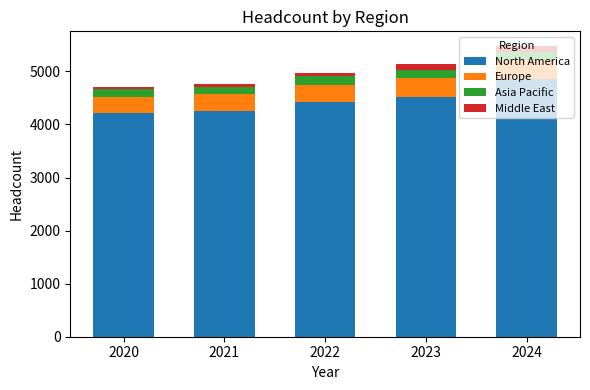

What is the lowest value of the North America series?

4207